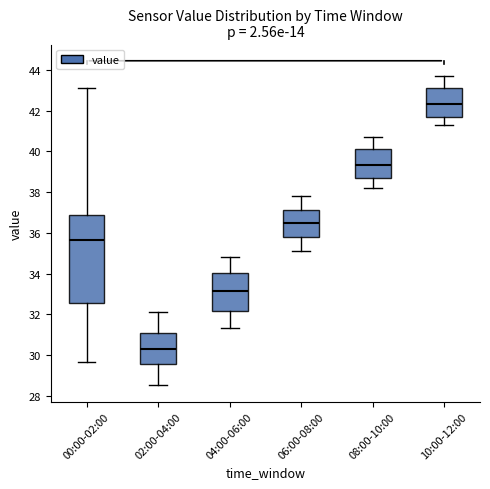

Reading left to right, transcribe this box plot: for each box, give where its median line is, the range the box spans, and where its two whiskers end, as read against the y-axis. The values are not printed on the chart, so give them approximately, as read against the axis.

00:00-02:00: median 35.6, box 32.6 to 36.8, whiskers 29.6 to 43.2
02:00-04:00: median 30.4, box 29.6 to 31.2, whiskers 28.6 to 32.2
04:00-06:00: median 33.2, box 32.2 to 34.0, whiskers 31.4 to 34.8
06:00-08:00: median 36.6, box 35.8 to 37.2, whiskers 35.2 to 37.8
08:00-10:00: median 39.4, box 38.6 to 40.2, whiskers 38.2 to 40.8
10:00-12:00: median 42.4, box 41.6 to 43.2, whiskers 41.4 to 43.8